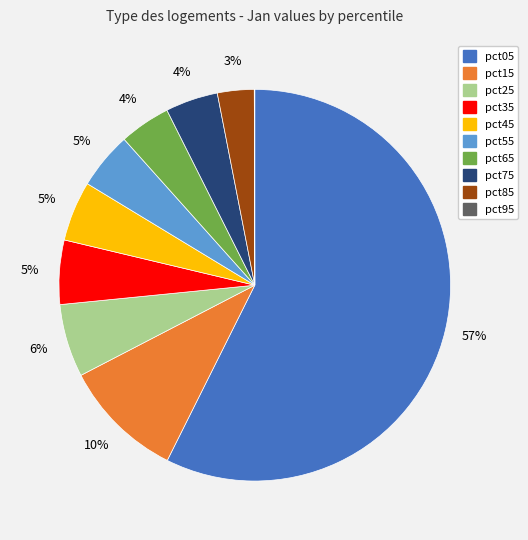

Which has a higher value, pct35 or pct85?

pct35